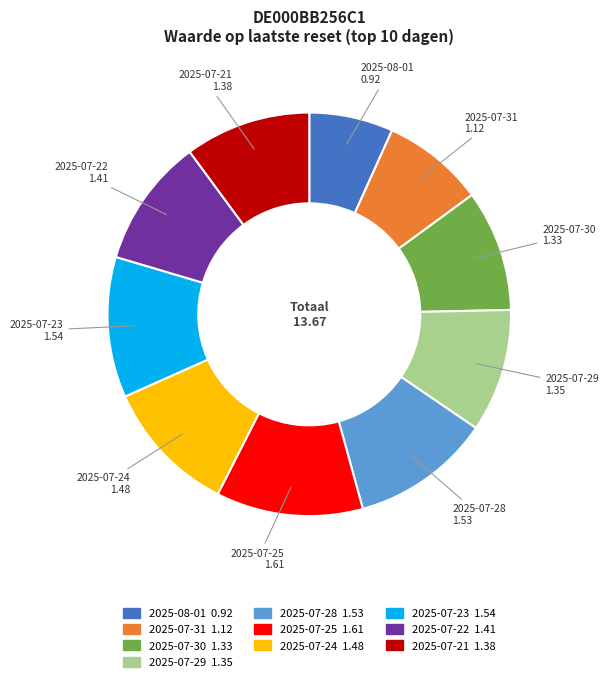

Which category has the smallest portion of the pie?

2025-08-01